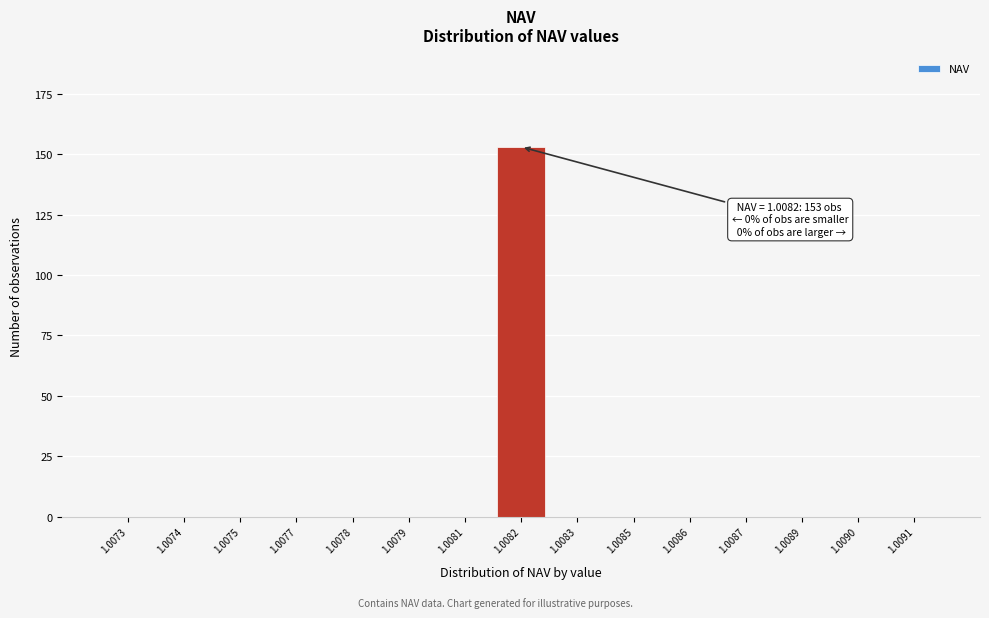

Reading left to right, what are all the values shown in this chart?

1.0073=0	1.0074=0	1.0075=0	1.0077=0	1.0078=0	1.0079=0	1.0081=0	1.0082=153	1.0083=0	1.0085=0	1.0086=0	1.0087=0	1.0089=0	1.0090=0	1.0091=0